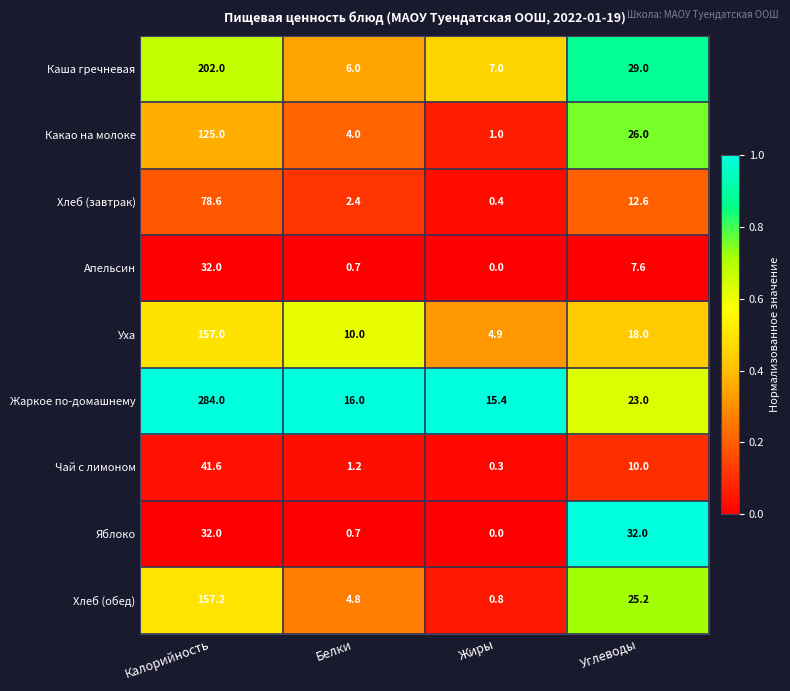

What is the total value across all series at Жиры?

29.8